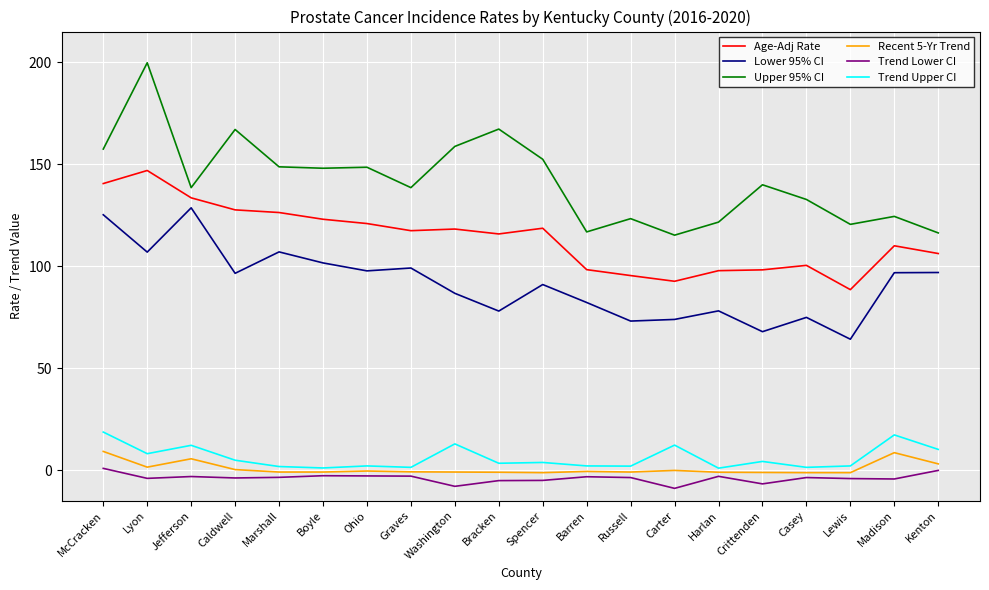

At which category does the chart reach its peak across all series?

Lyon